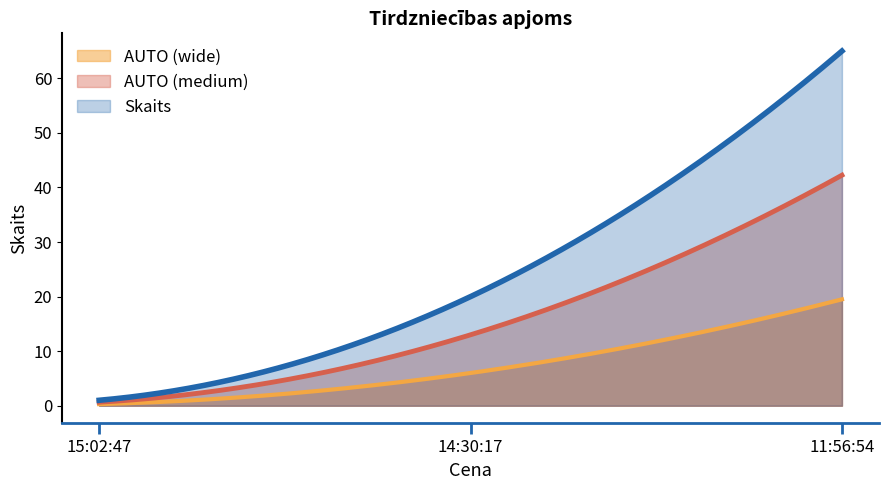

What is the label of the 2nd point from the left?

14:30:17